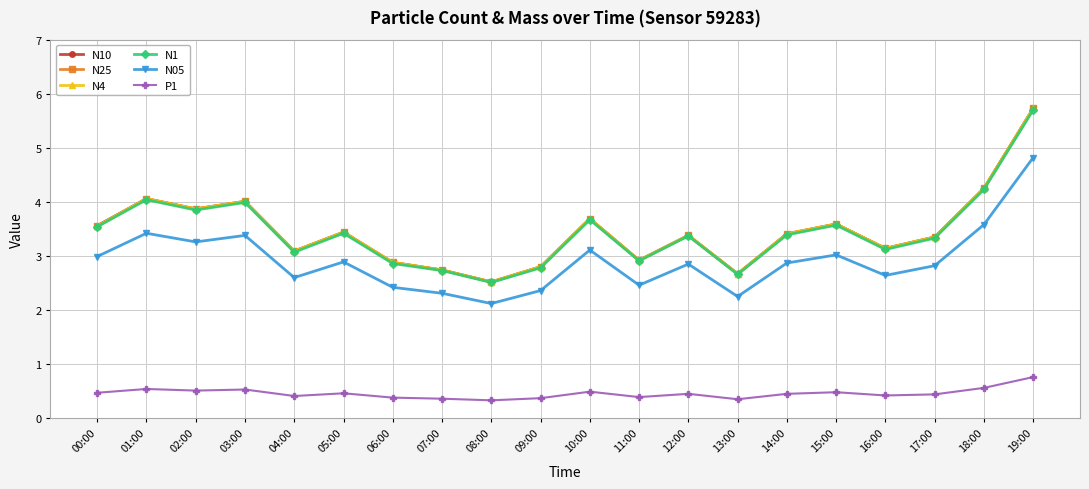

True or false: N10 and N05 intersect in this chart.

False